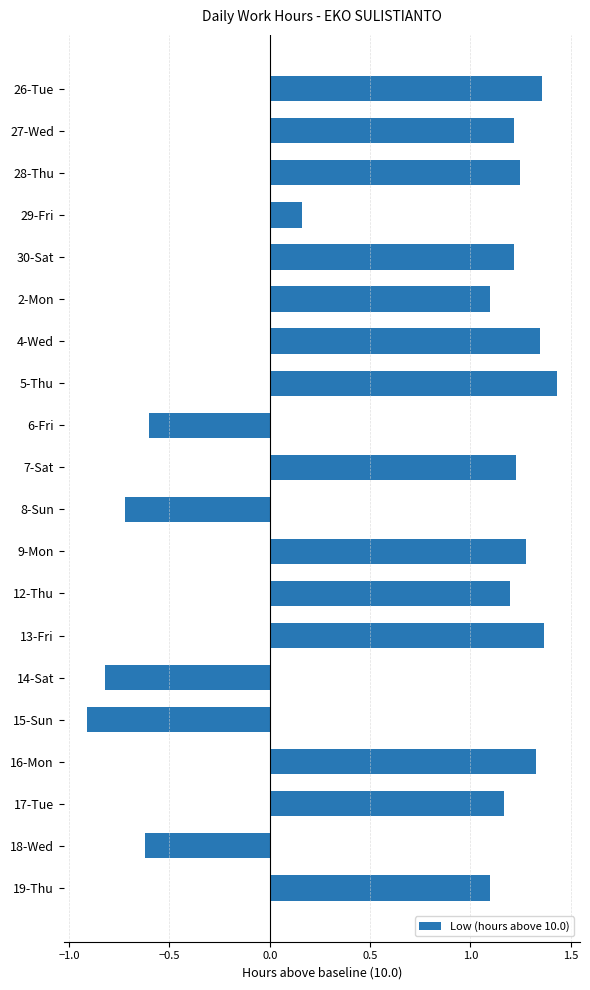

Read the value at 19-Thu.

1.1